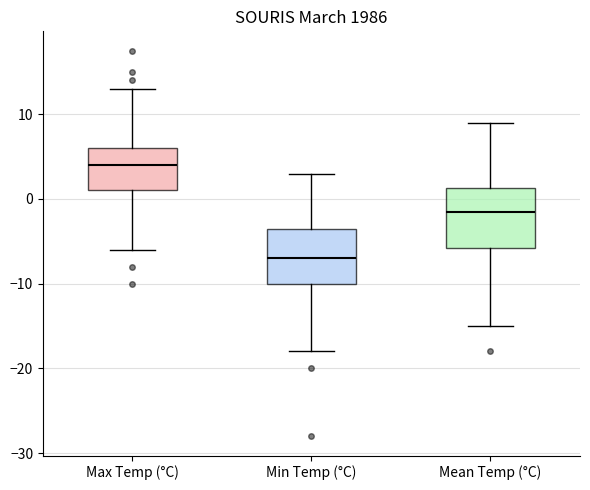

Which box has the lowest median line?

Min Temp (°C)